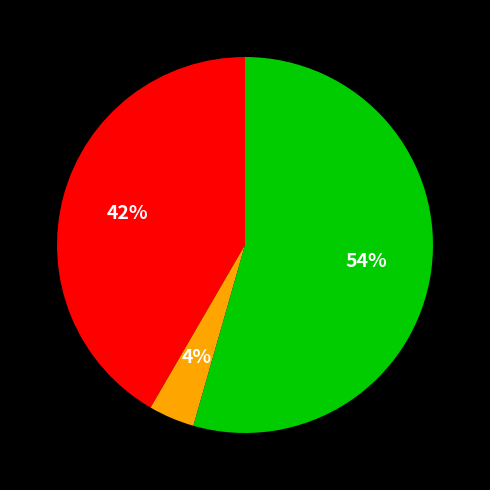

To the nearest percent, what is the difference between the largest and smallest slice percentages?

50%